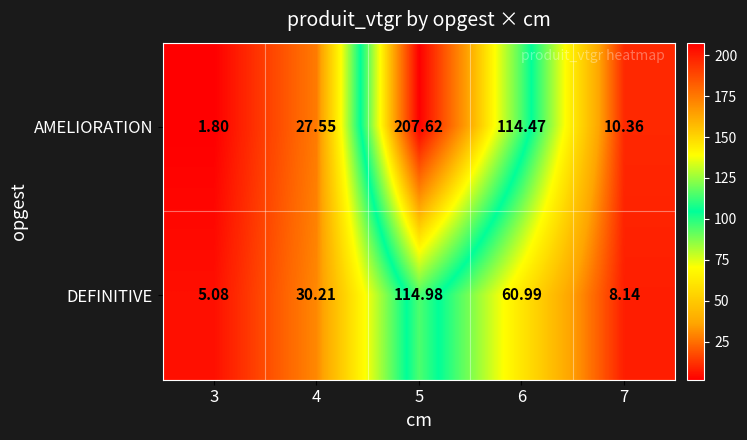

Rank the series at 6 from highest to lowest value.

AMELIORATION, DEFINITIVE